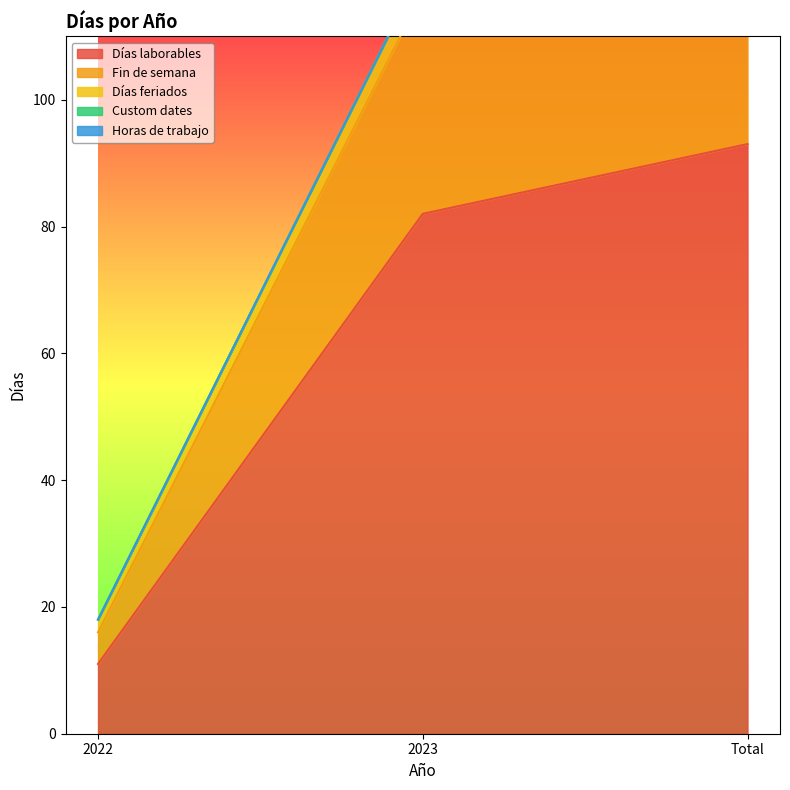

What is the difference between the highest and lowest values at Total?

93